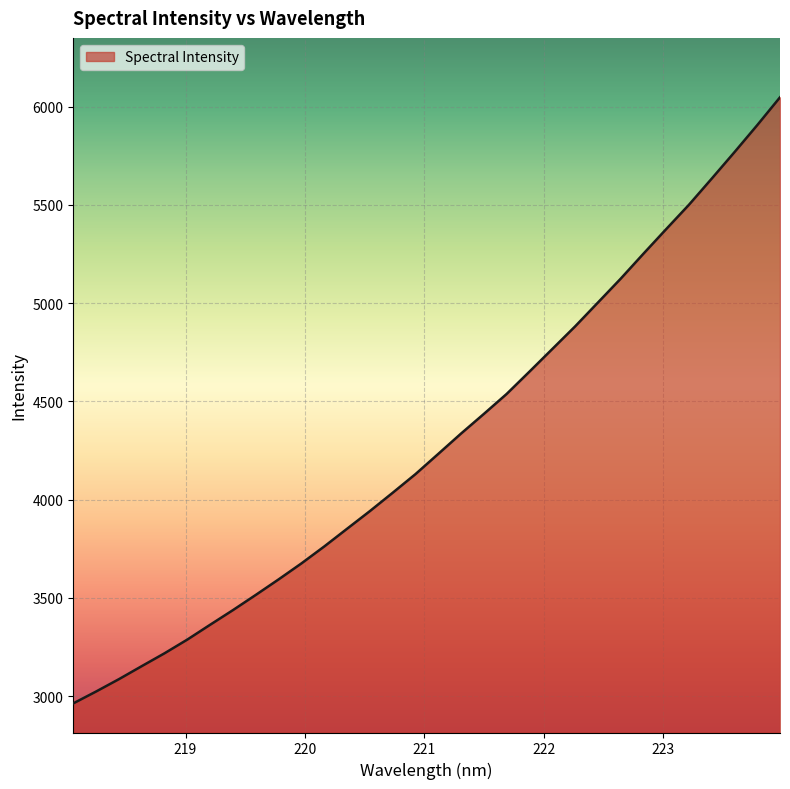

What is the maximum value shown in the chart?

6047.6